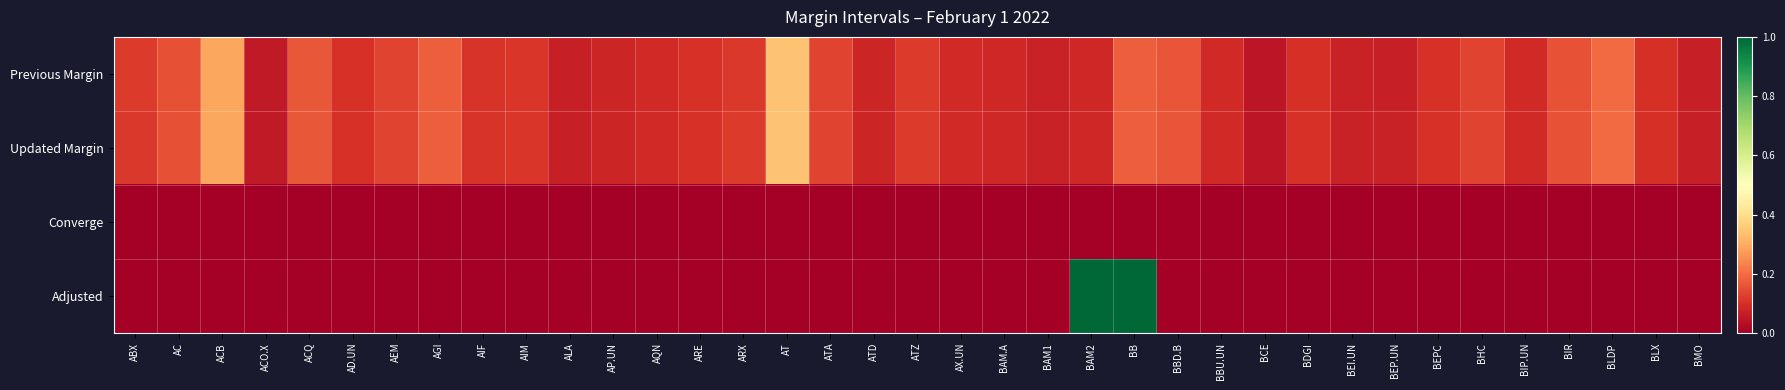

Which series changed the most between ABX and BAM.A?

Previous Margin